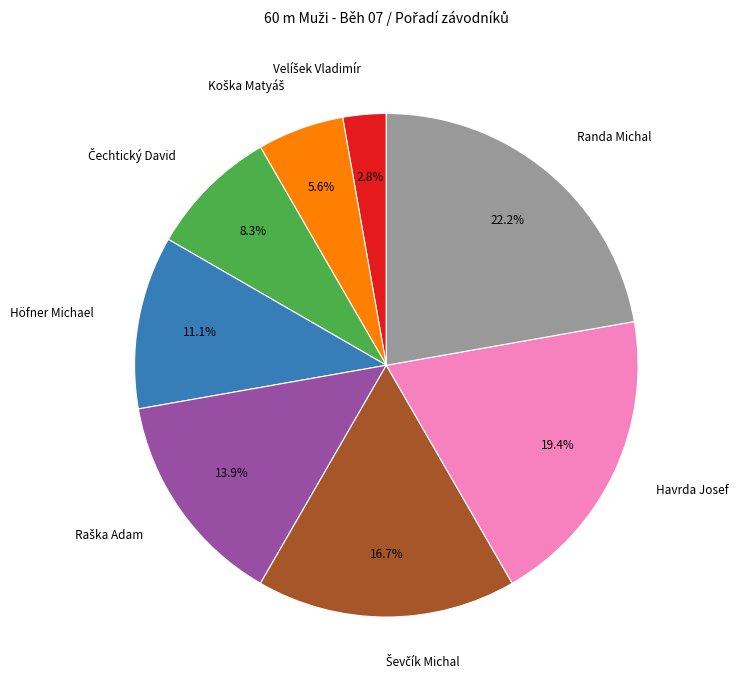

Is there a majority slice in this chart?

No